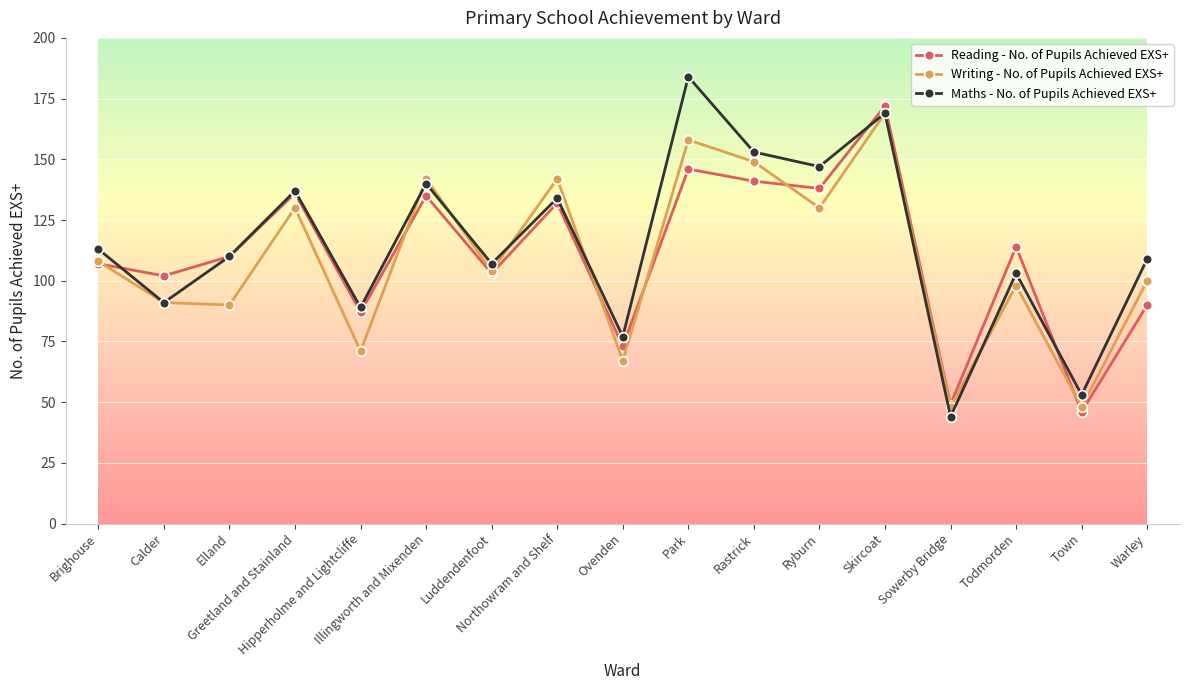

True or false: Maths - No. of Pupils Achieved EXS+ has more than 2 interior local peaks.

True